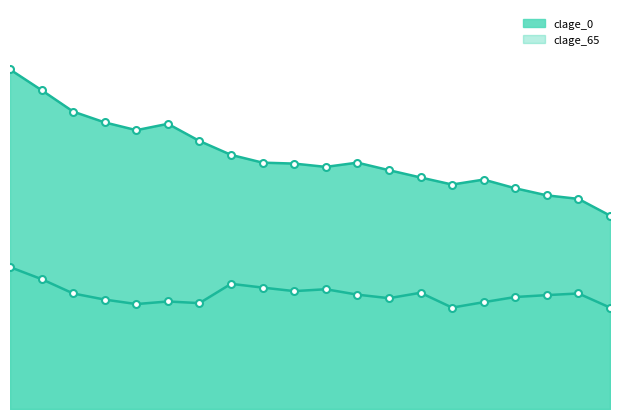

Which series has the largest total across all categories?

clage_0